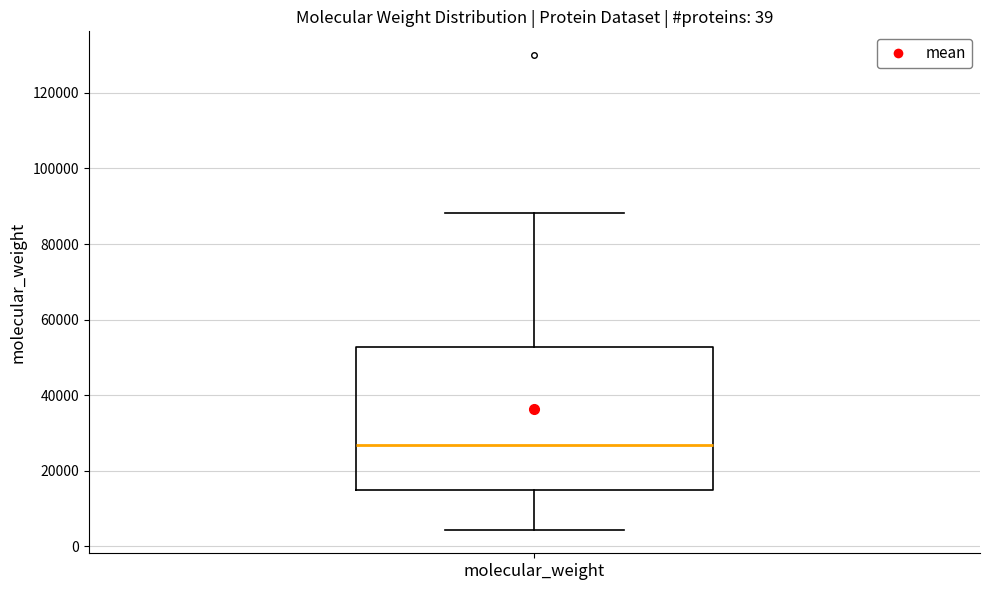

Transcribe this box plot: give where the median line is, the range the box spans, and where the two whiskers end, as read against the y-axis. The values are not printed on the chart, so give them approximately, as read against the axis.

median 26000, box 14000 to 52000, whiskers 4000 to 88000